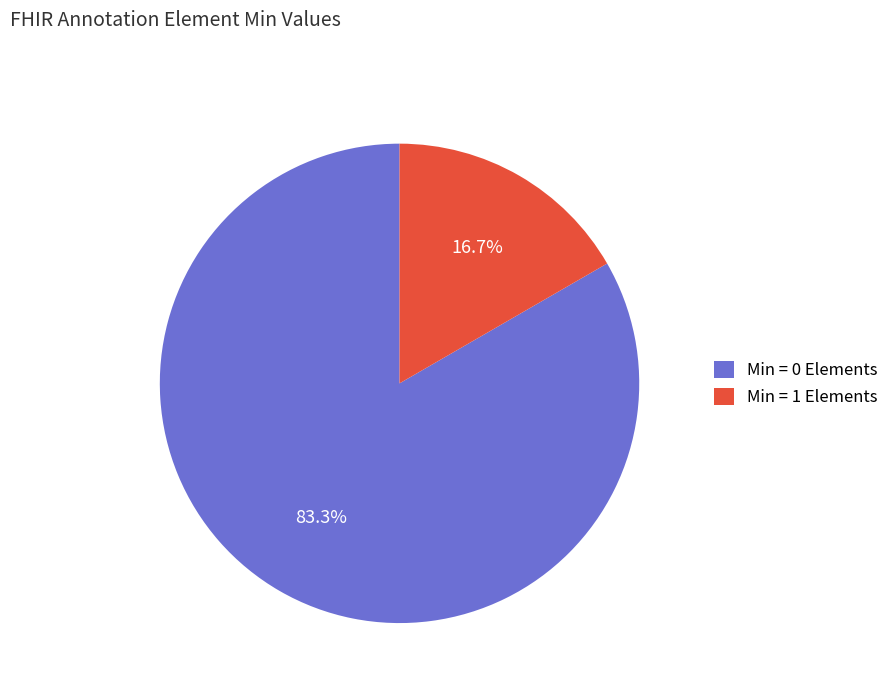

Between Min = 1 Elements and Min = 0 Elements, which is larger?

Min = 0 Elements